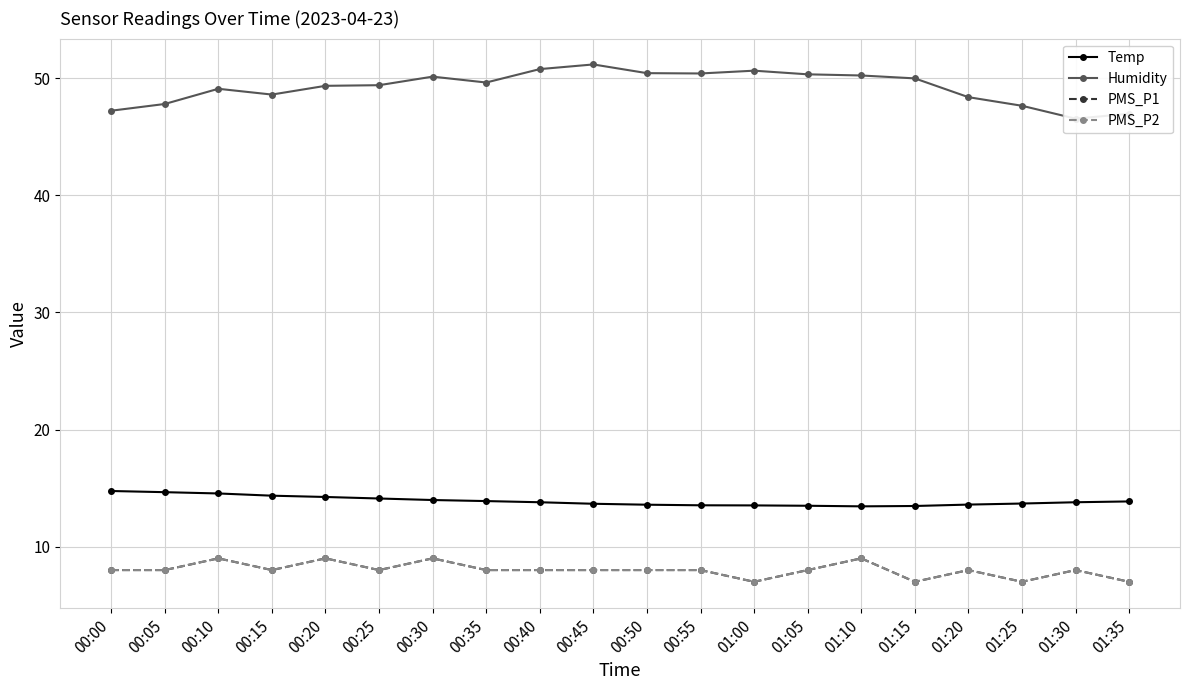

At which label does PMS_P1 reach its minimum?

01:00